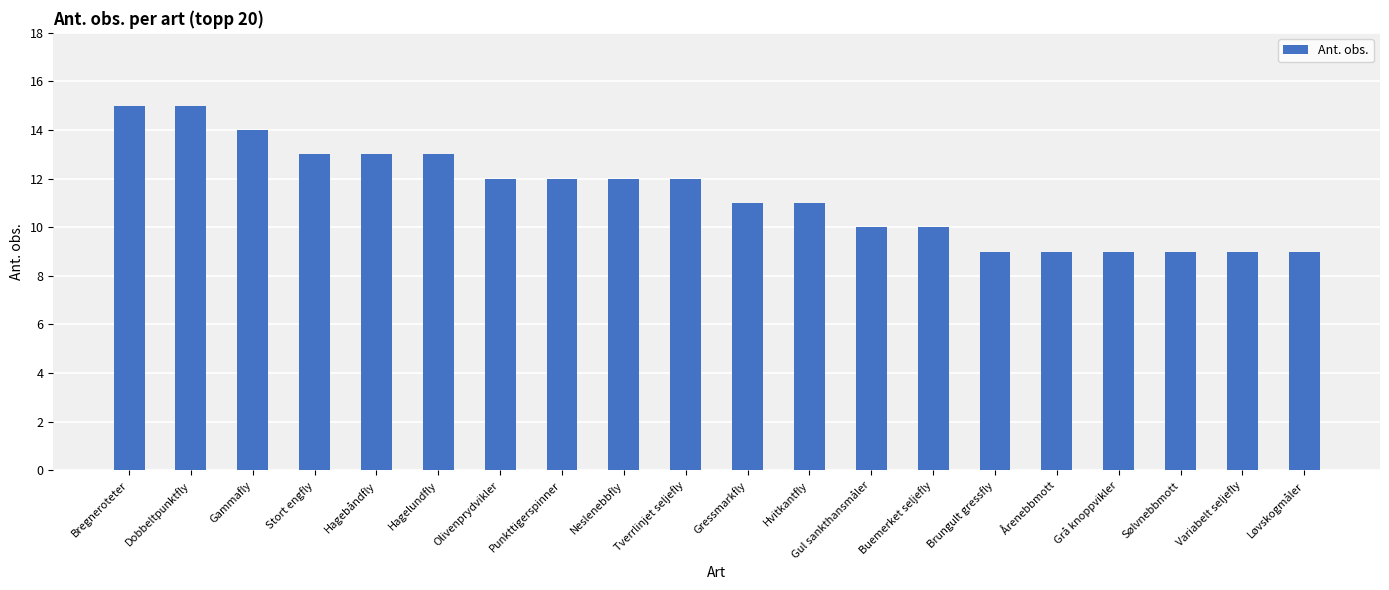

How many categories are shown in the chart?

20